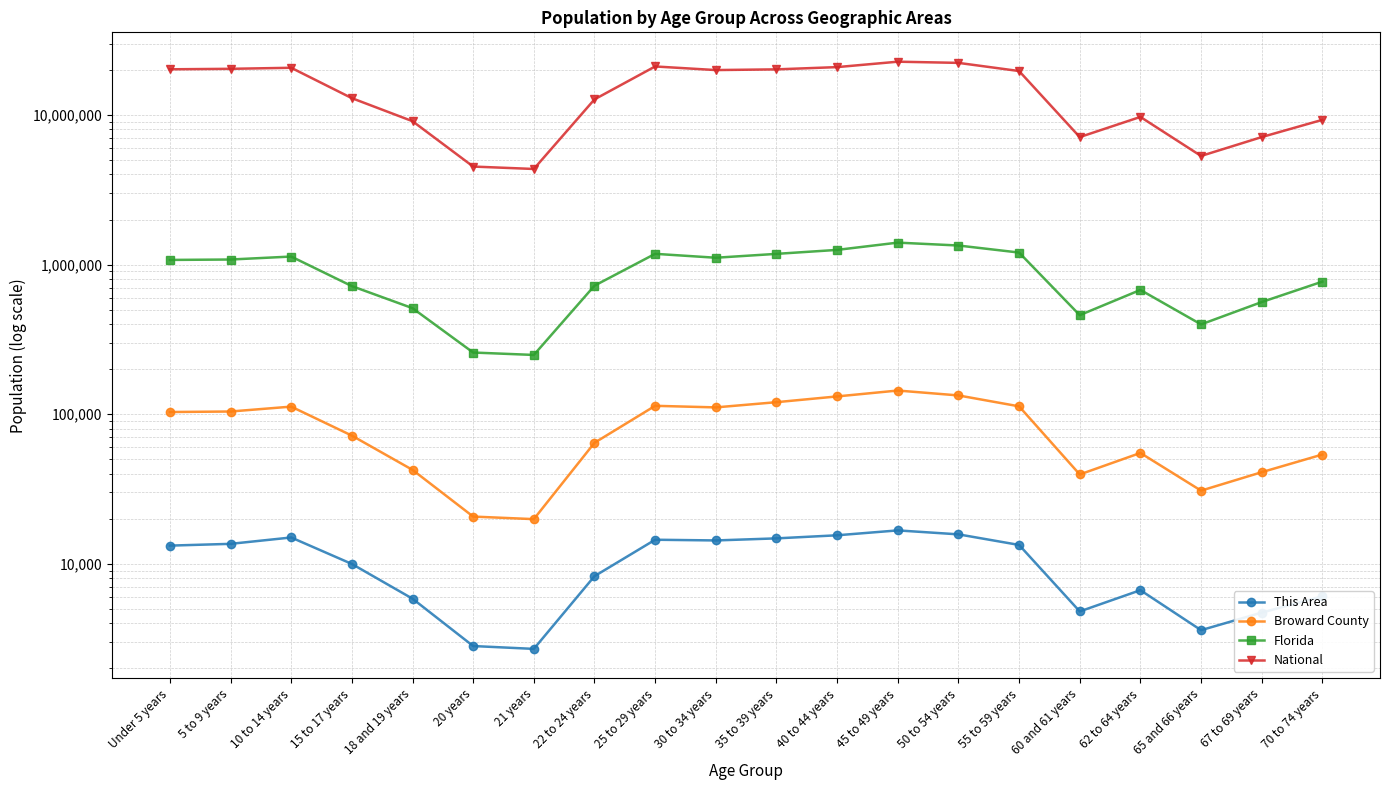

At 21 years, list the series in order from largest to smallest.

National, Florida, Broward County, This Area